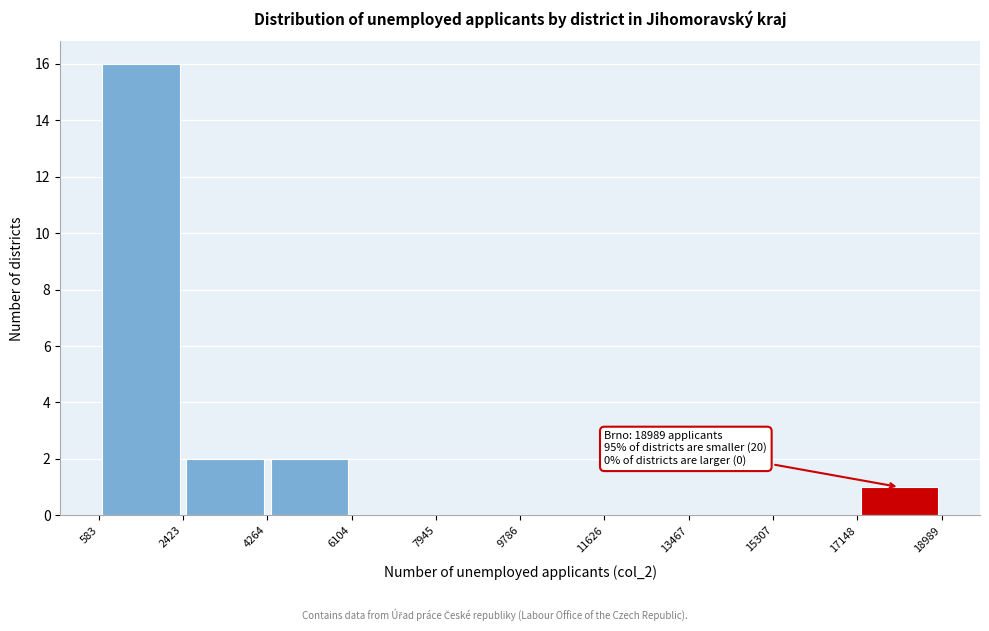

Which range on the x-axis has the tallest bar?

583 to 2423